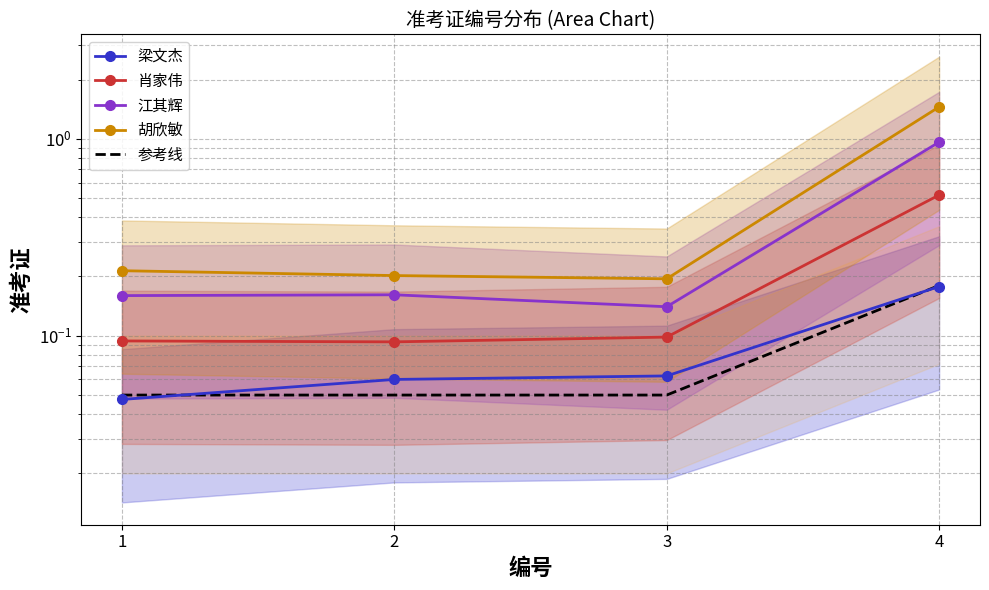

At which category does 江其辉 reach its first local peak?

2